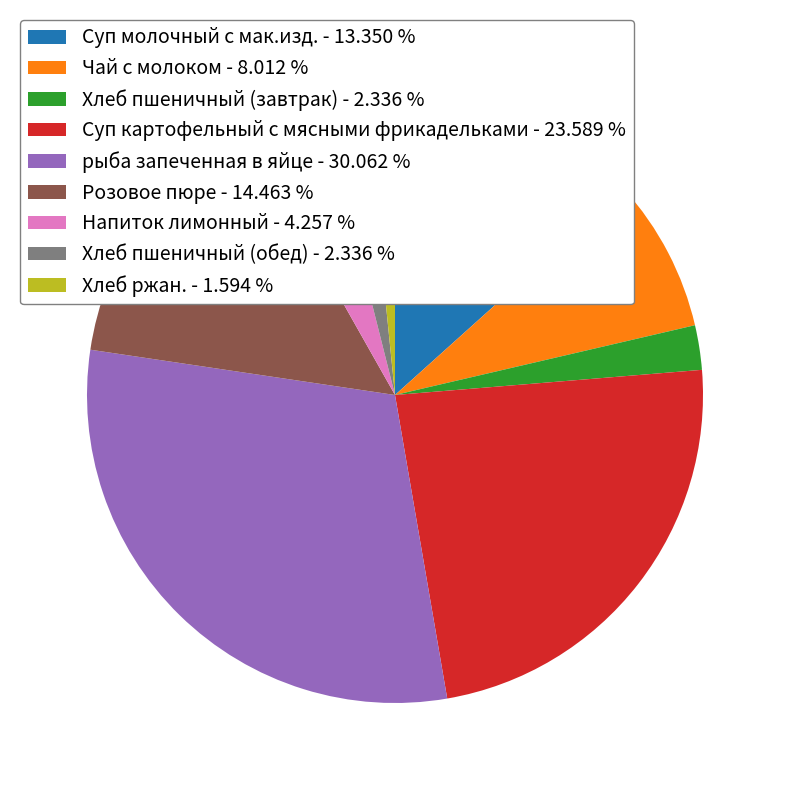

Which slice is the largest?

рыба запеченная в яйце